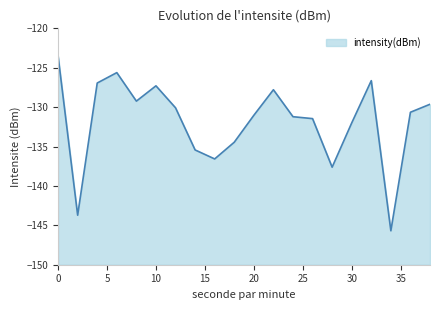

The chart shows a value of -135.4 at 14. True or false?

True